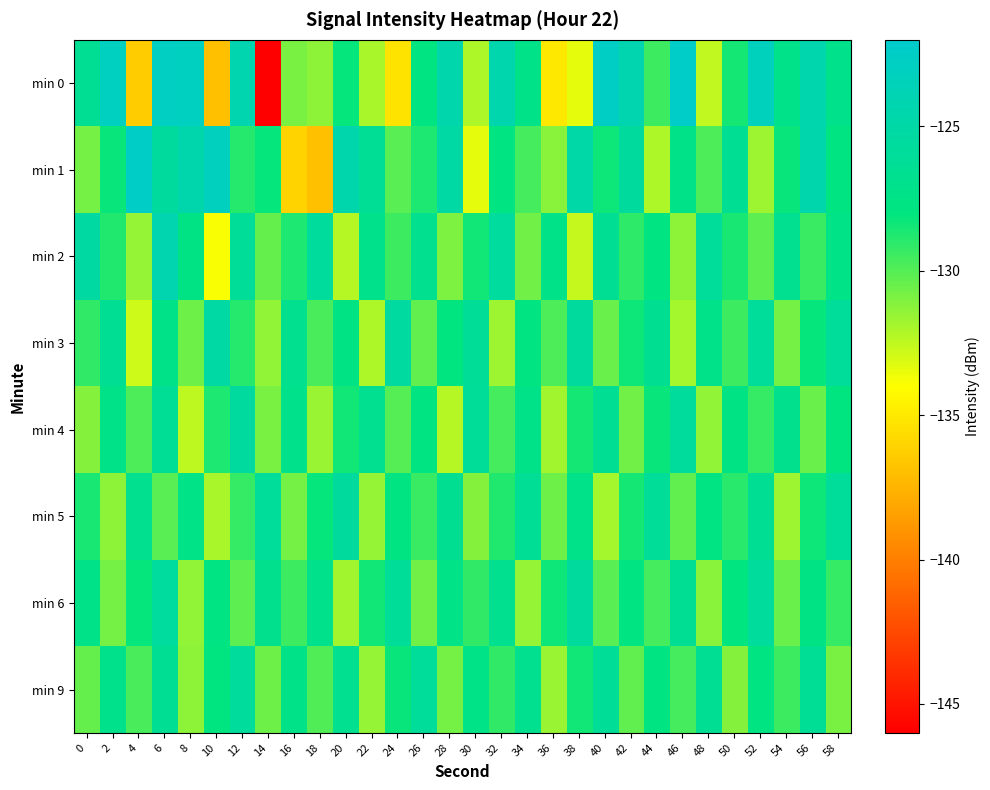

Which has a higher value, 12 or 2?

2